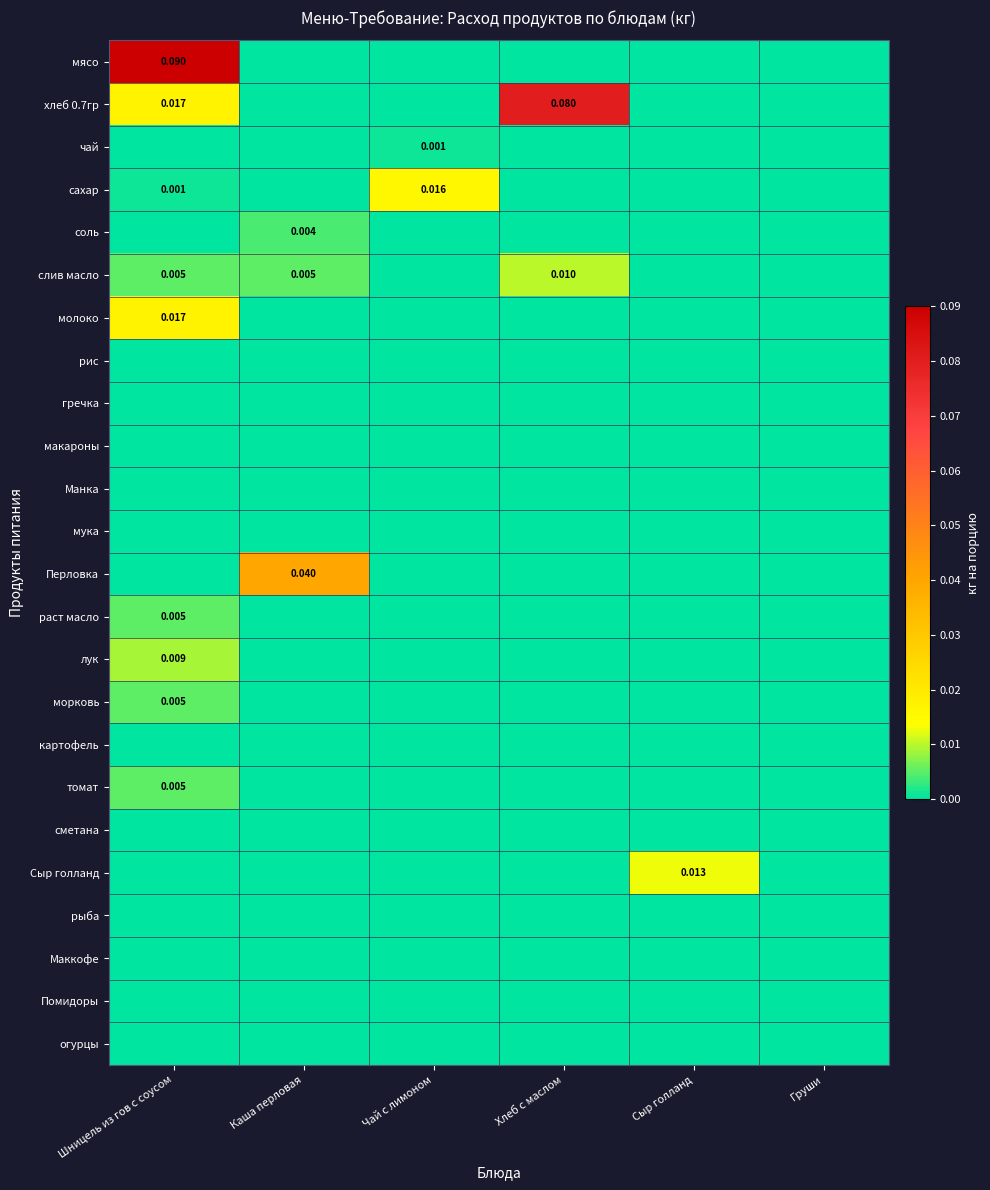

The лук series shows -0.0 at Хлеб с маслом. True or false?

False